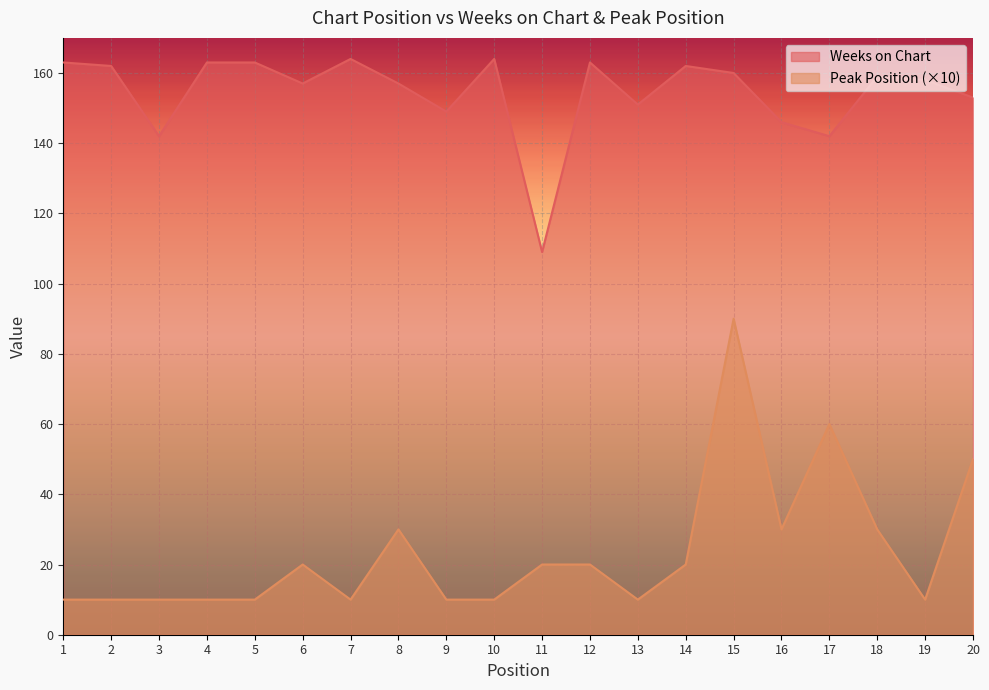

Between 10 and 16, which is larger?

10